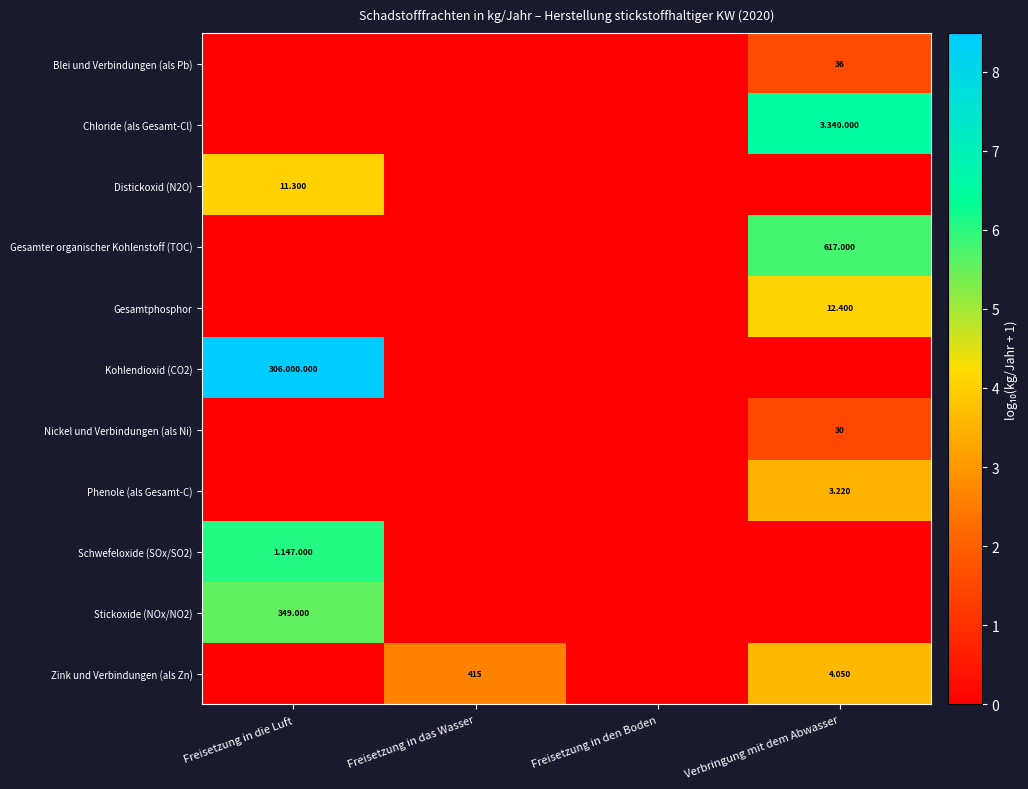

What is the greatest value displayed?

8.5